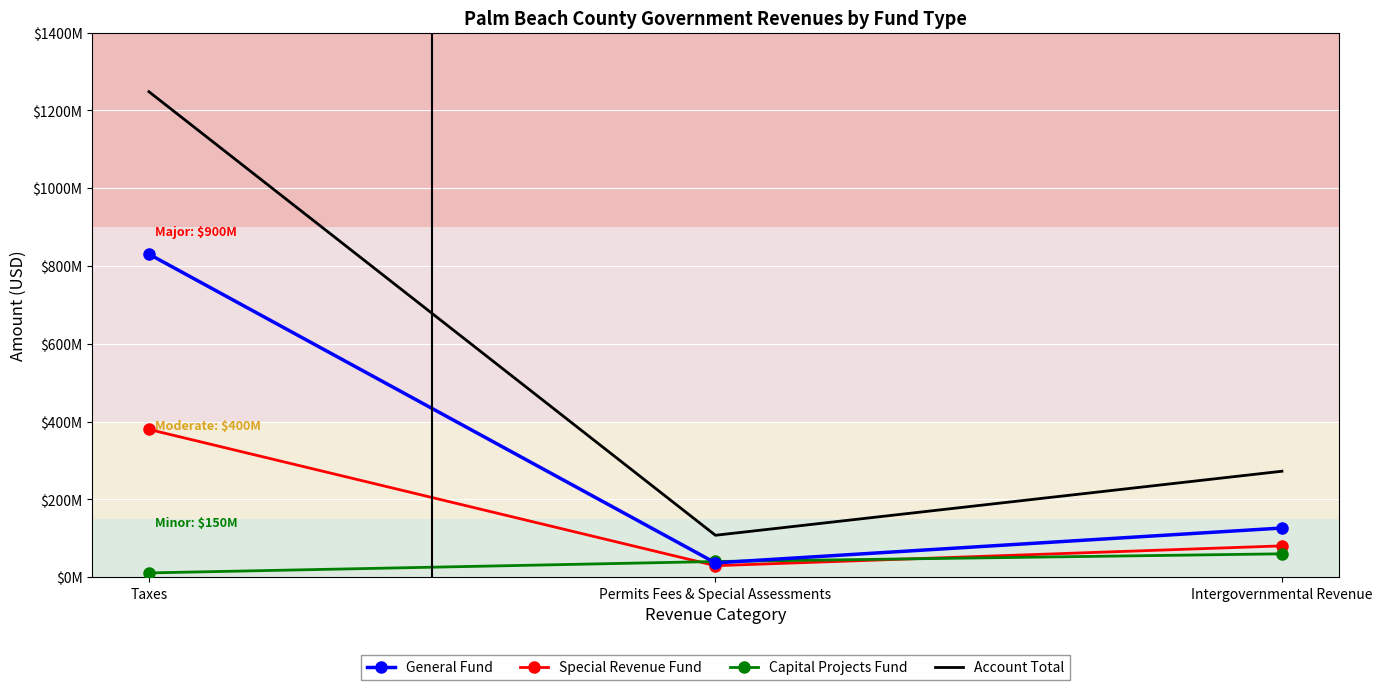

What are all the series names shown in the legend?

General Fund, Special Revenue Fund, Capital Projects Fund, Account Total